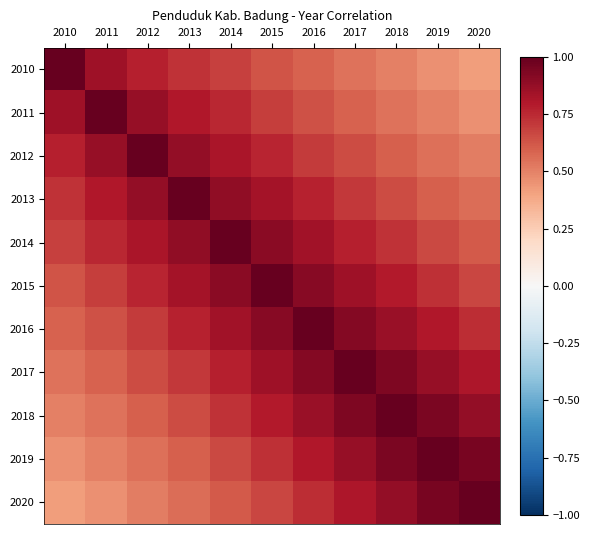

Reading right to left, transcribe all the data shown in this chart.

2010: 2020=0.4	2019=0.5	2018=0.5	2017=0.5	2016=0.6	2015=0.6	2014=0.7	2013=0.7	2012=0.8	2011=0.8	2010=1.0
2011: 2020=0.5	2019=0.5	2018=0.5	2017=0.6	2016=0.6	2015=0.7	2014=0.8	2013=0.8	2012=0.9	2011=1.0	2010=0.8
2012: 2020=0.5	2019=0.6	2018=0.6	2017=0.7	2016=0.7	2015=0.8	2014=0.8	2013=0.9	2012=1.0	2011=0.9	2010=0.8
2013: 2020=0.6	2019=0.6	2018=0.7	2017=0.7	2016=0.8	2015=0.8	2014=0.9	2013=1.0	2012=0.9	2011=0.8	2010=0.7
2014: 2020=0.6	2019=0.7	2018=0.7	2017=0.8	2016=0.8	2015=0.9	2014=1.0	2013=0.9	2012=0.8	2011=0.8	2010=0.7
2015: 2020=0.7	2019=0.7	2018=0.8	2017=0.8	2016=0.9	2015=1.0	2014=0.9	2013=0.8	2012=0.8	2011=0.7	2010=0.6
2016: 2020=0.7	2019=0.8	2018=0.9	2017=0.9	2016=1.0	2015=0.9	2014=0.8	2013=0.8	2012=0.7	2011=0.6	2010=0.6
2017: 2020=0.8	2019=0.9	2018=0.9	2017=1.0	2016=0.9	2015=0.8	2014=0.8	2013=0.7	2012=0.7	2011=0.6	2010=0.5
2018: 2020=0.9	2019=0.9	2018=1.0	2017=0.9	2016=0.9	2015=0.8	2014=0.7	2013=0.7	2012=0.6	2011=0.5	2010=0.5
2019: 2020=0.9	2019=1.0	2018=0.9	2017=0.9	2016=0.8	2015=0.7	2014=0.7	2013=0.6	2012=0.6	2011=0.5	2010=0.5
2020: 2020=1.0	2019=0.9	2018=0.9	2017=0.8	2016=0.7	2015=0.7	2014=0.6	2013=0.6	2012=0.5	2011=0.5	2010=0.4